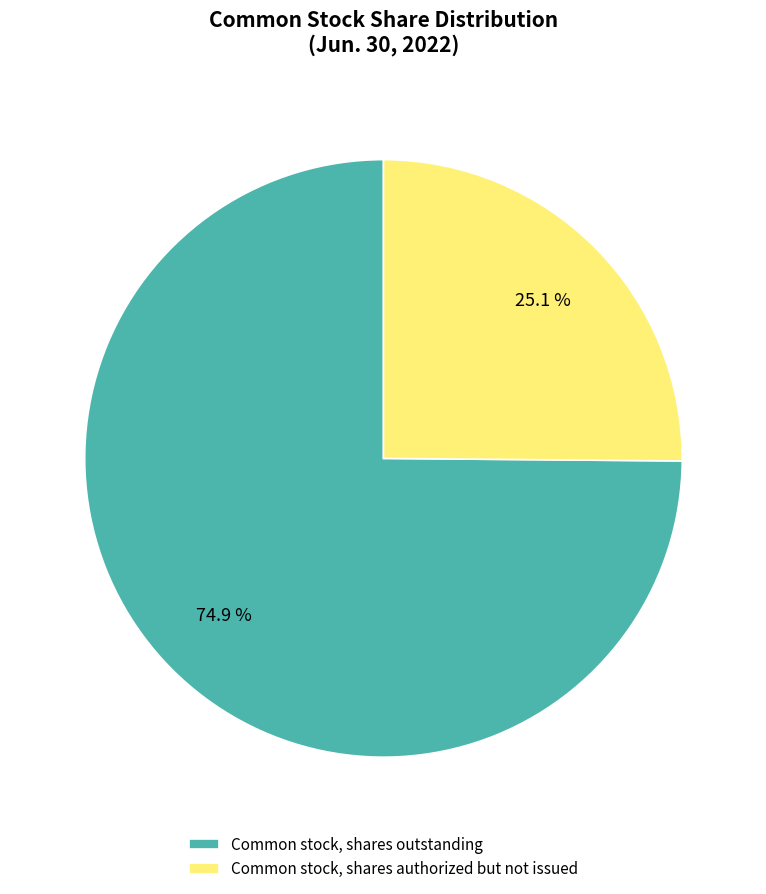

What percentage do Common stock, shares outstanding and Common stock, shares authorized but not issued together represent?

100.0%